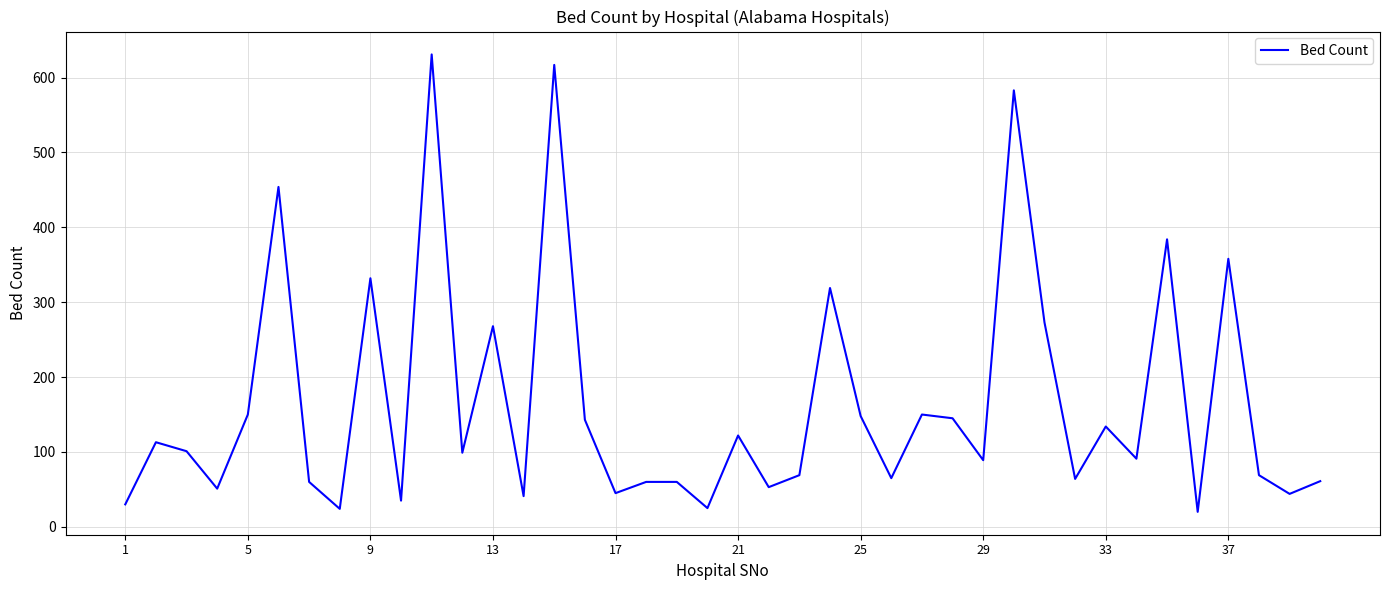

What is the difference between the maximum and minimum values?

611